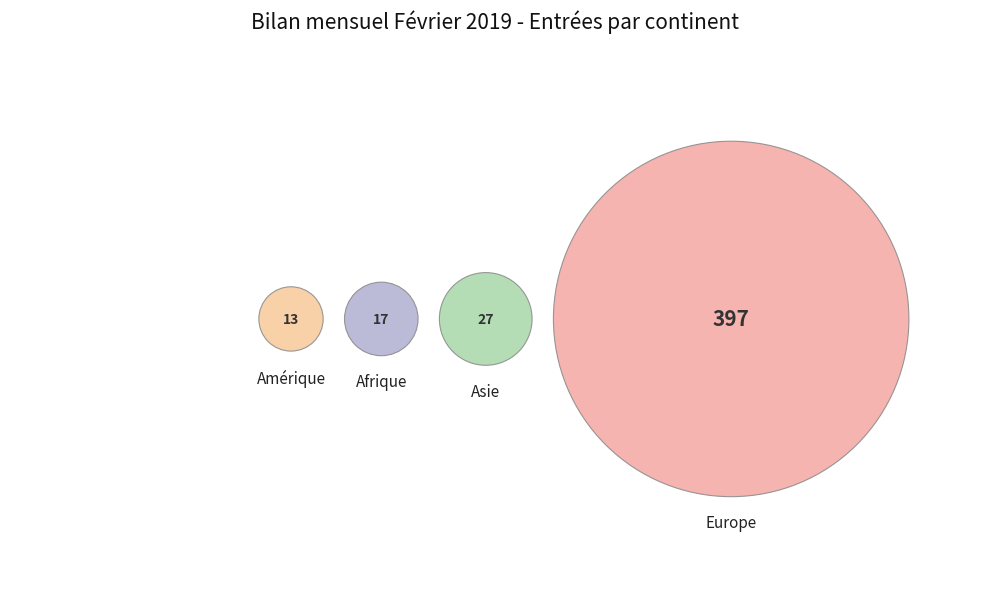

To the nearest percent, what is the difference between the largest and smallest slice percentages?

85%